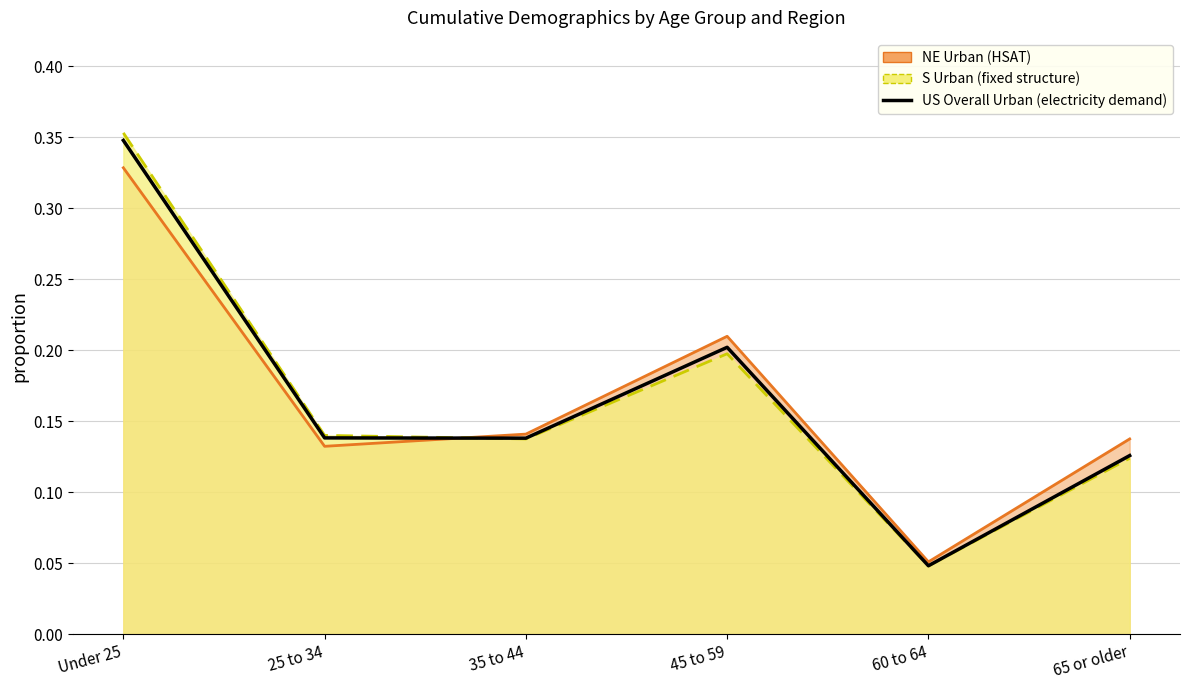

Is it true that the value at 45 to 59 is 0.3?

False